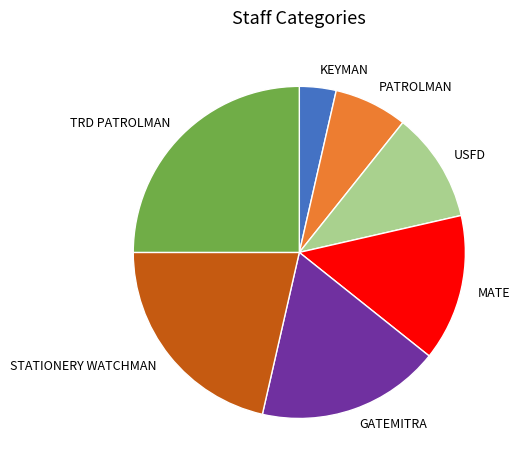

Does USFD account for over 50% of the chart?

No